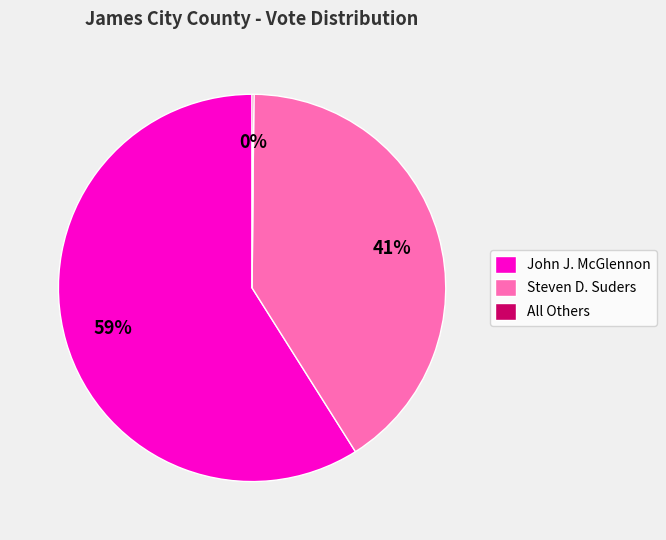

To the nearest percent, what portion does Steven D. Suders represent?

41%